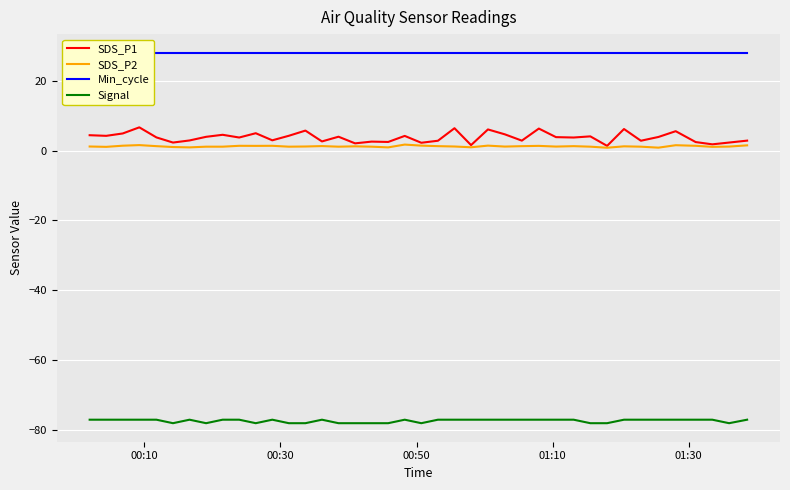

True or false: SDS_P1 and Signal intersect in this chart.

False